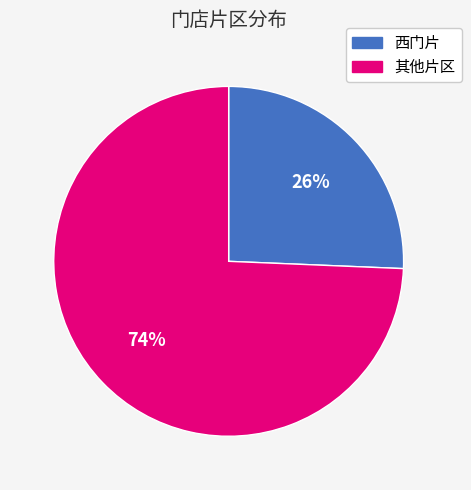

To the nearest percent, what is the average slice percentage?

50%